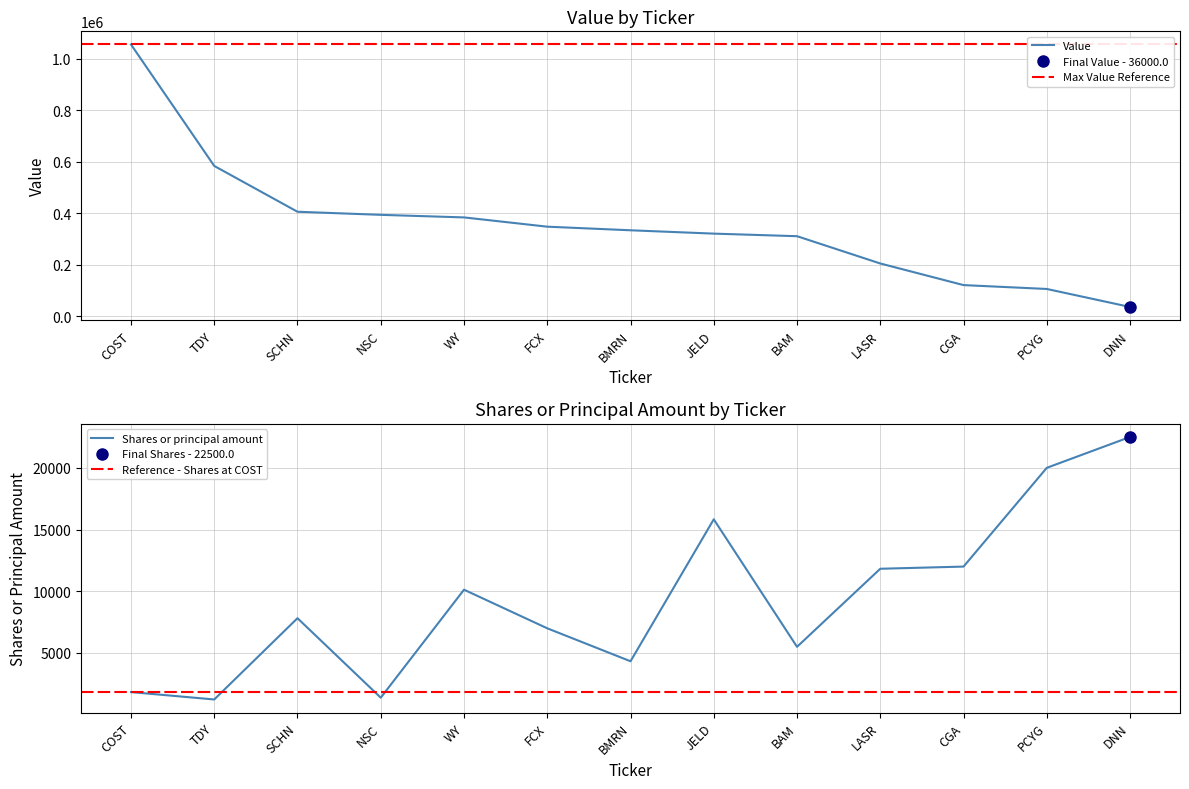

What is the value of the Value point at the 5th from the left?

384000